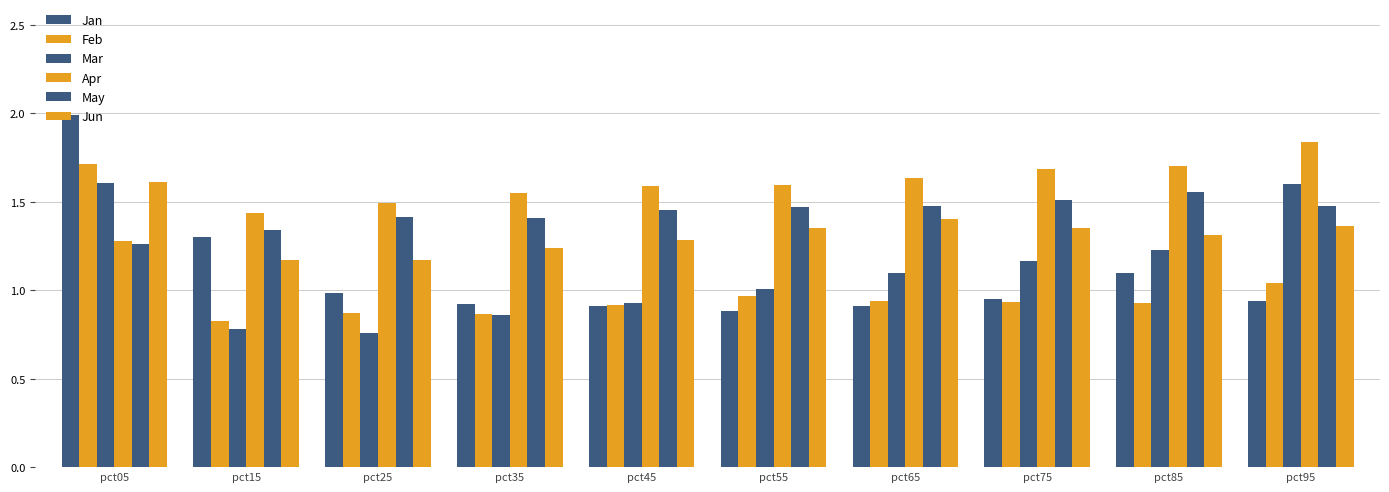

Does the chart contain stacked bars?

No